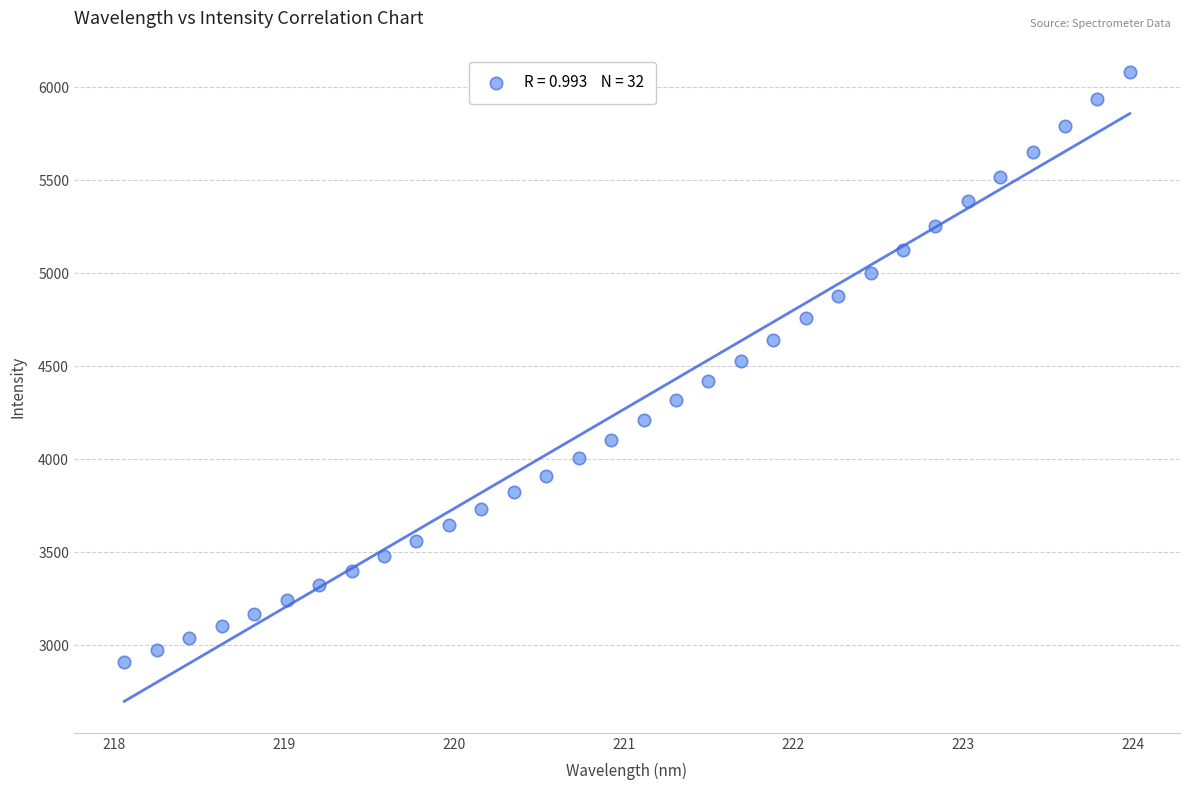

What is the range of X values (max minus min)?

5.9